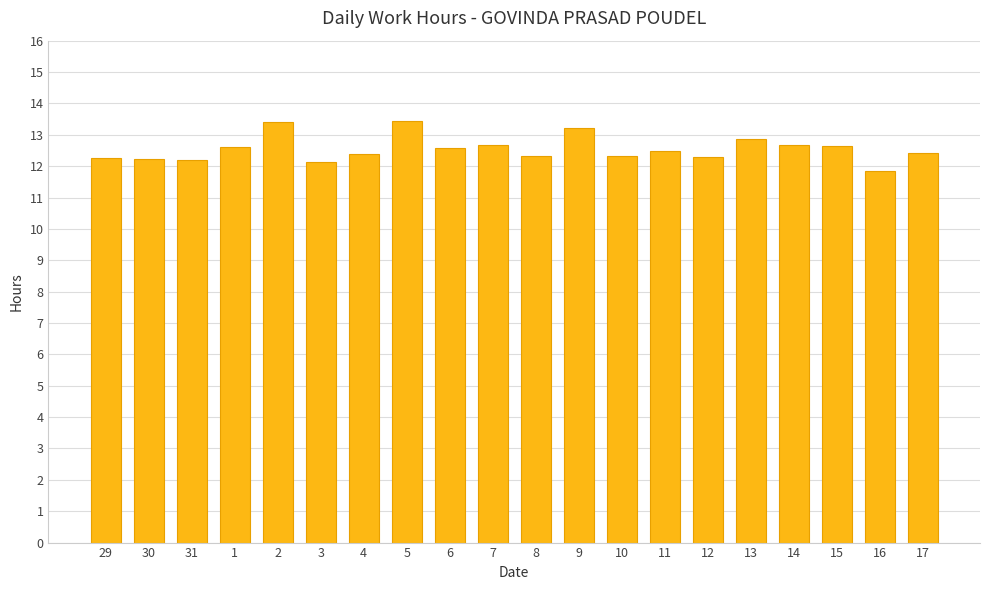

What value does the data have at 1?

12.6